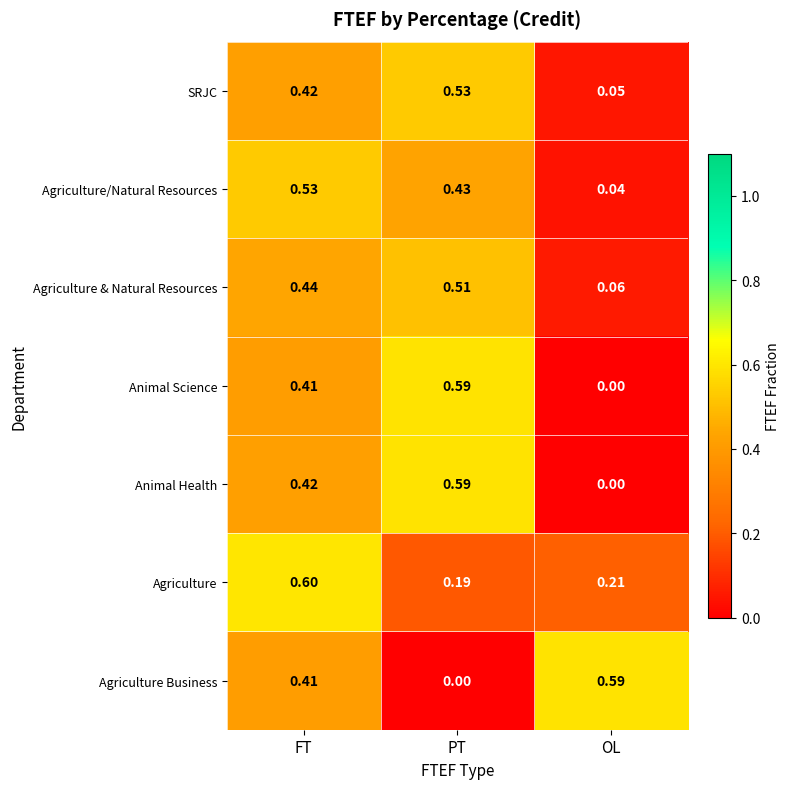

List the labels in order of Agriculture Business value, smallest first.

PT, FT, OL